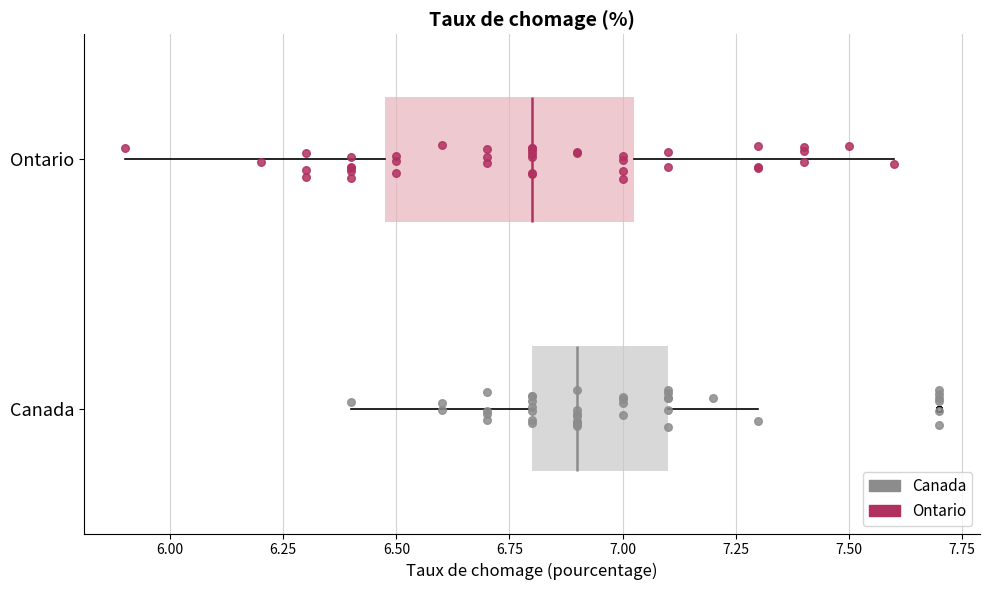

Which box is the widest, from its left edge to its right edge?

Ontario